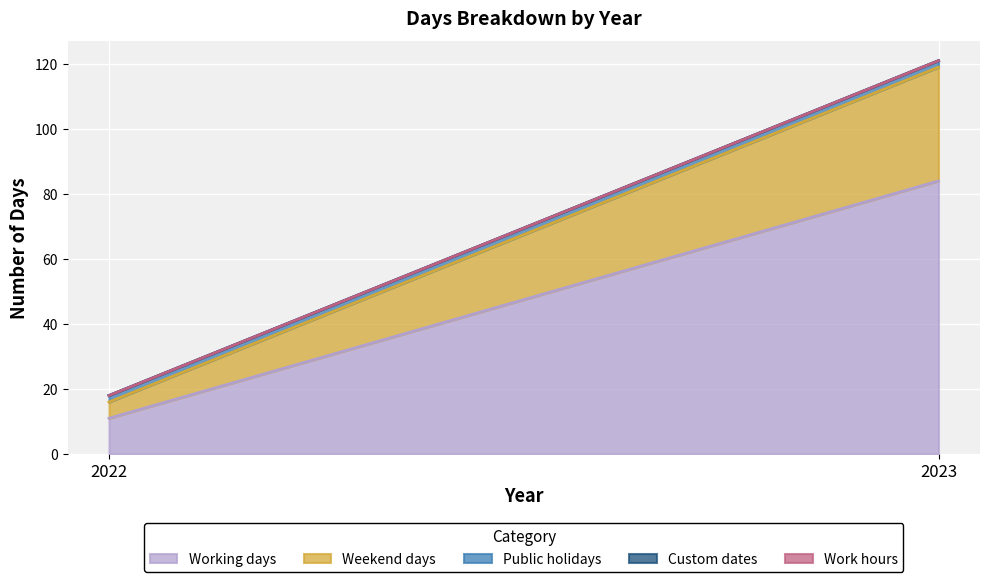

Is the value of Work hours at 2022 greater than the value of Public holidays at 2023?

No